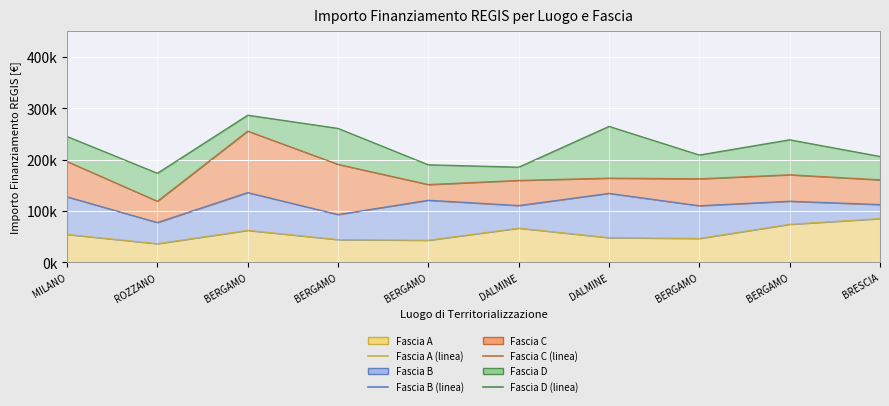

Where does the Fascia D (linea) series first go above 238550?

MILANO